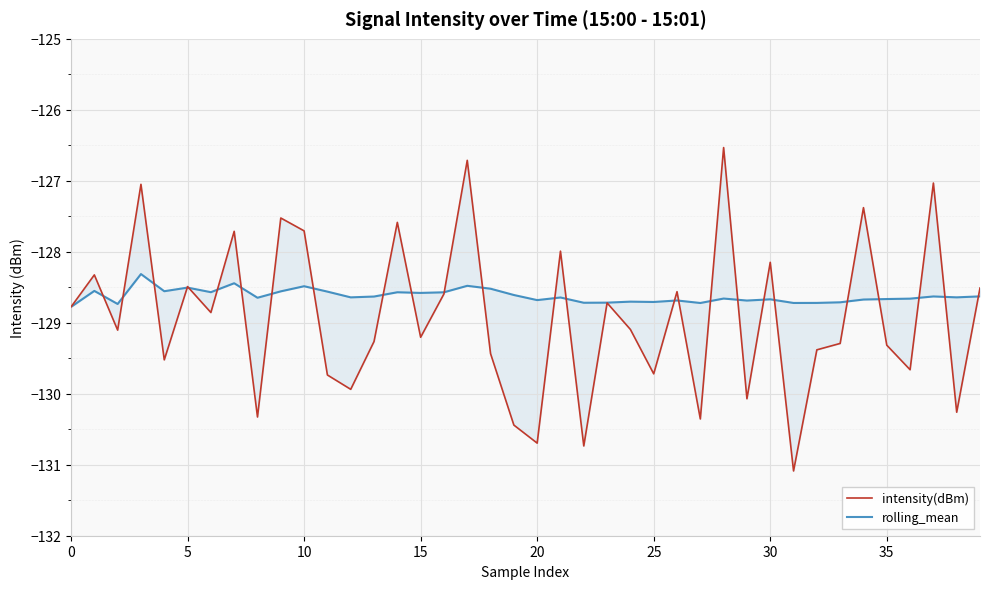

After their last crossing, which series has the higher values: intensity(dBm) or rolling_mean?

intensity(dBm)